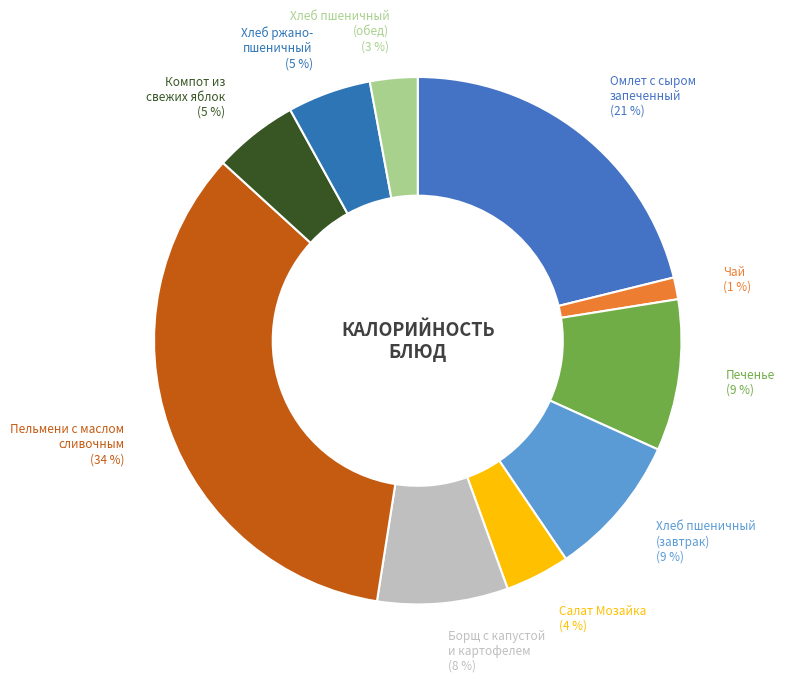

How many slices are in this pie chart?

10